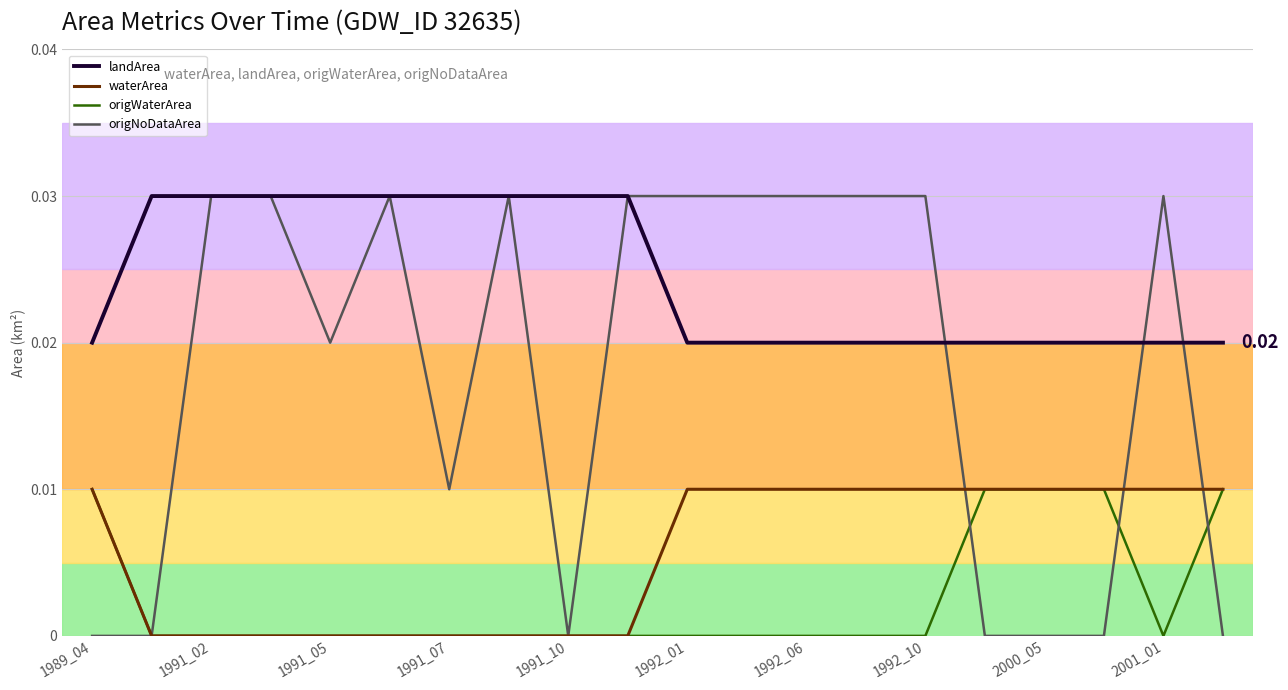

Which series has the largest range (max minus min)?

origNoDataArea